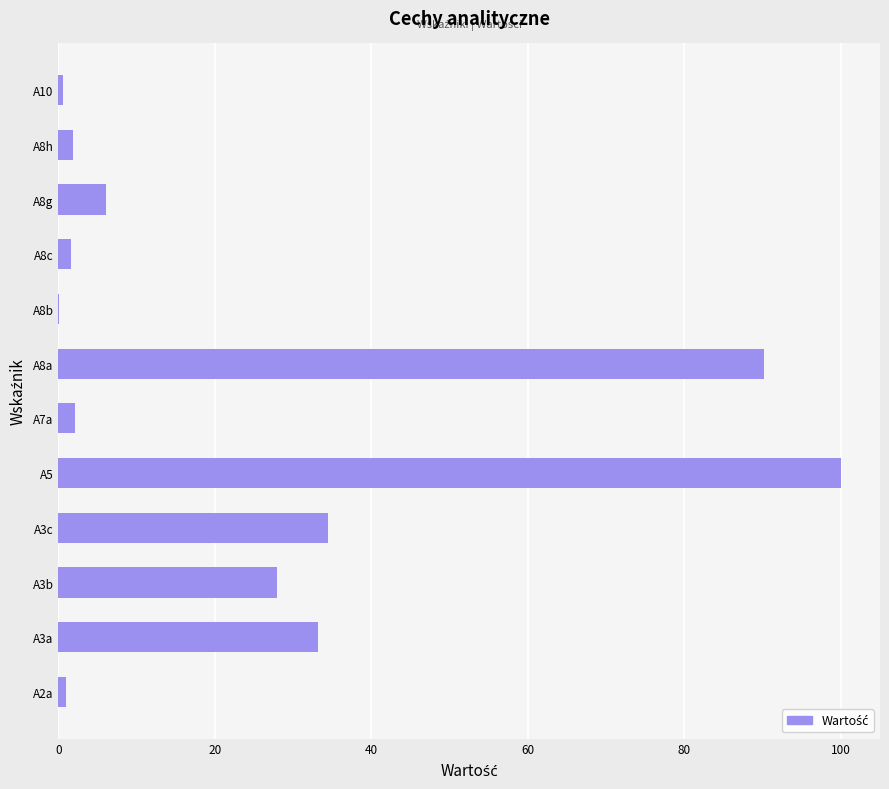

What is the change in value from A5 to A8g?

-93.9